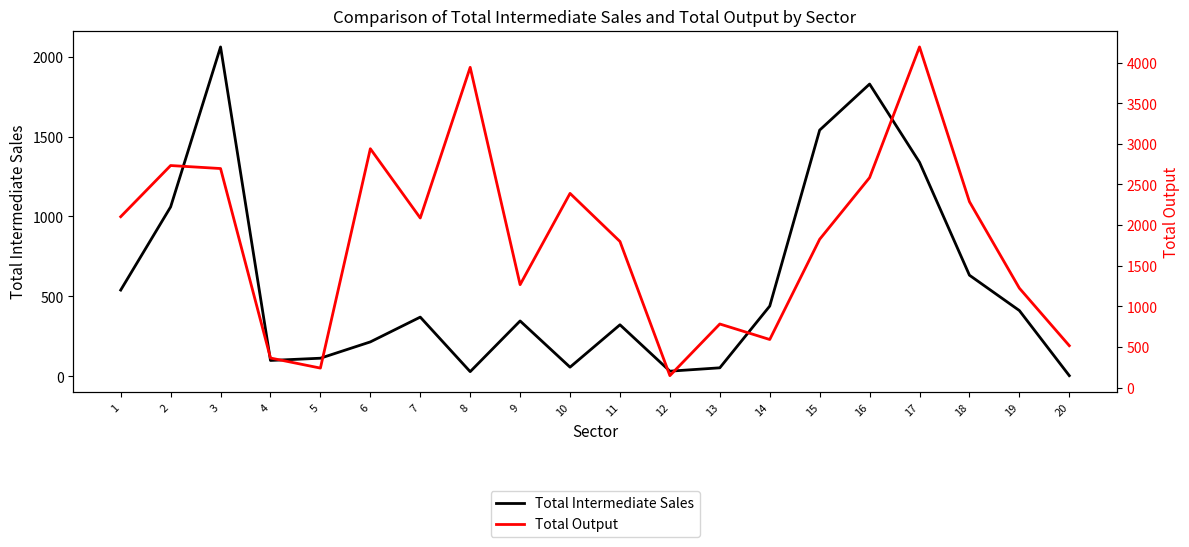

Which series has the largest range (max minus min)?

Total Output